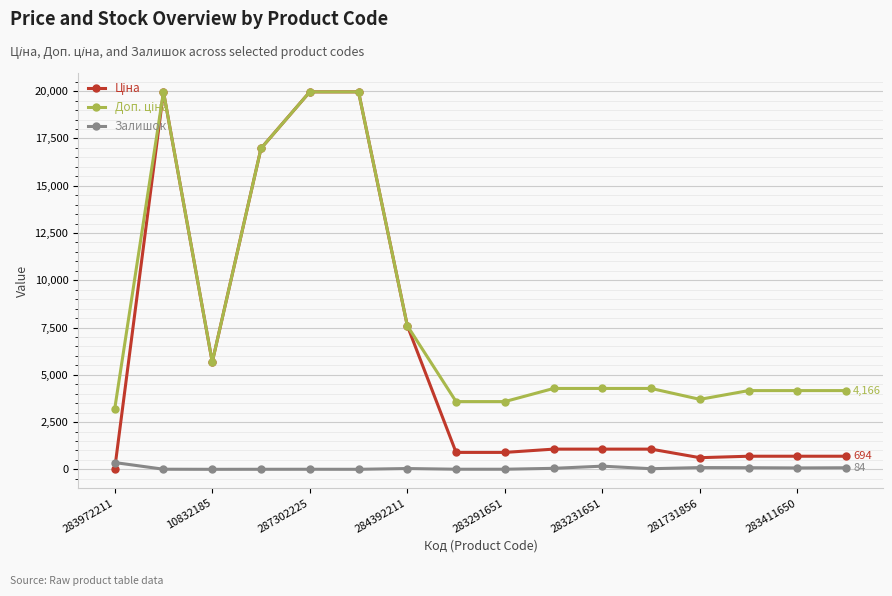

Is this an area chart (filled region under the line)?

No